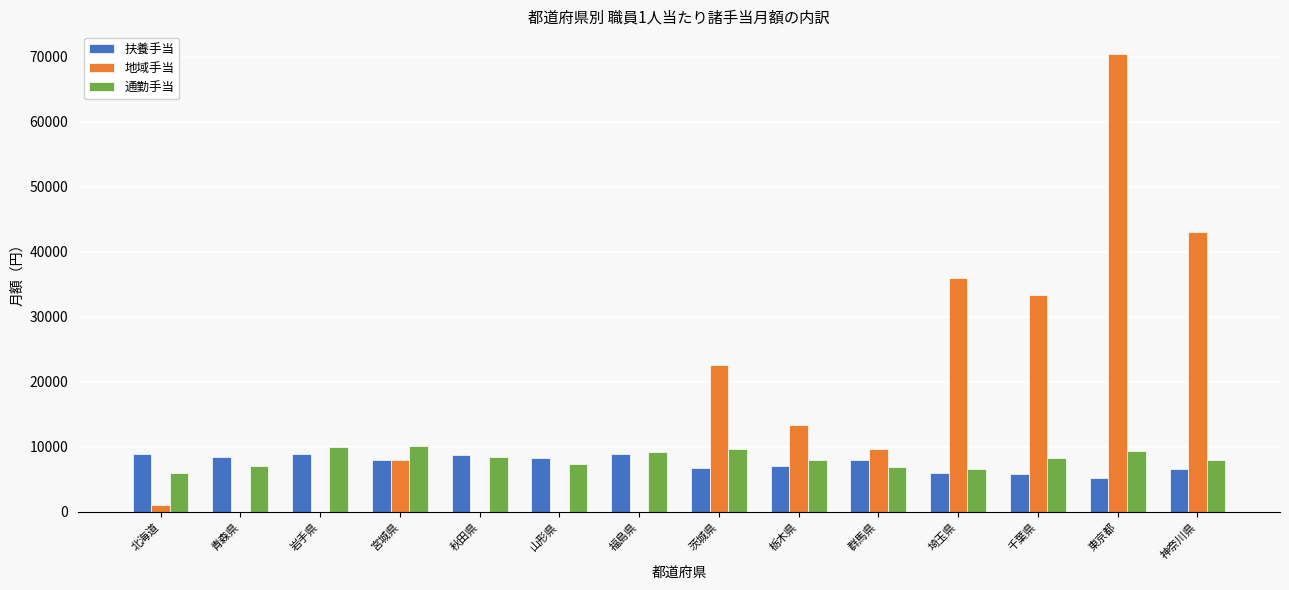

Between 東京都 and 神奈川県, which series saw the biggest shift?

地域手当